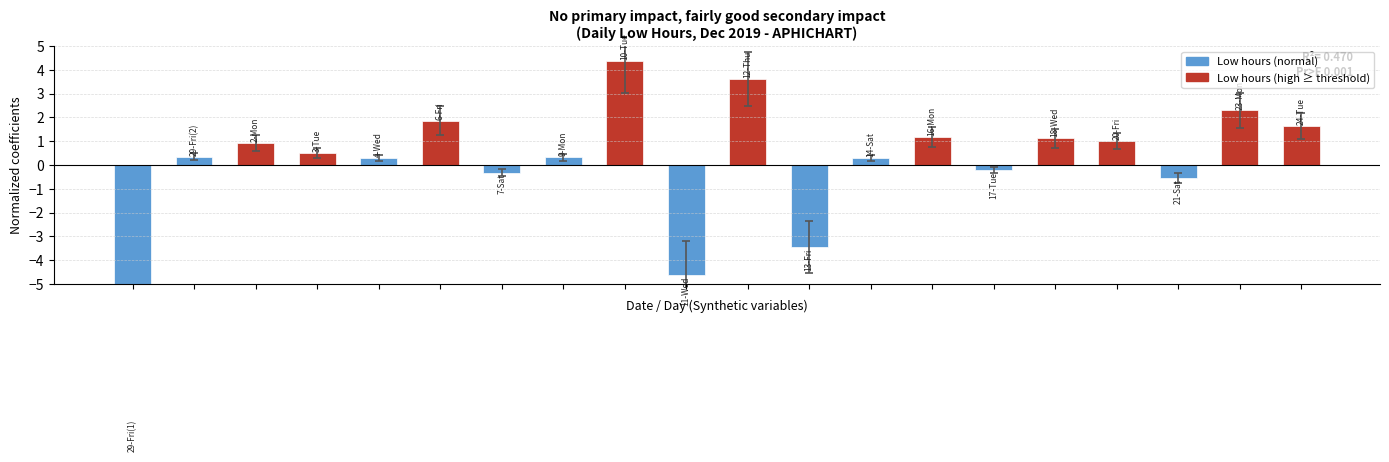

Where is the data nearest to the value -3?

11